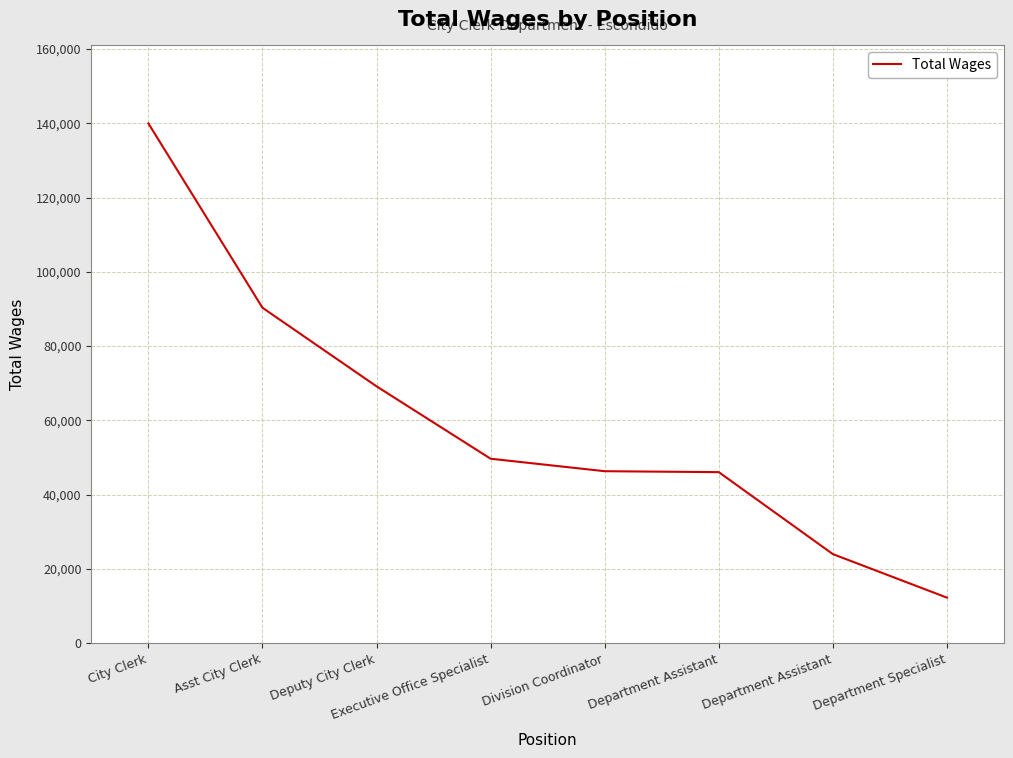

Approximately how many times larger is the value at City Clerk compared to Department Assistant?

5.8